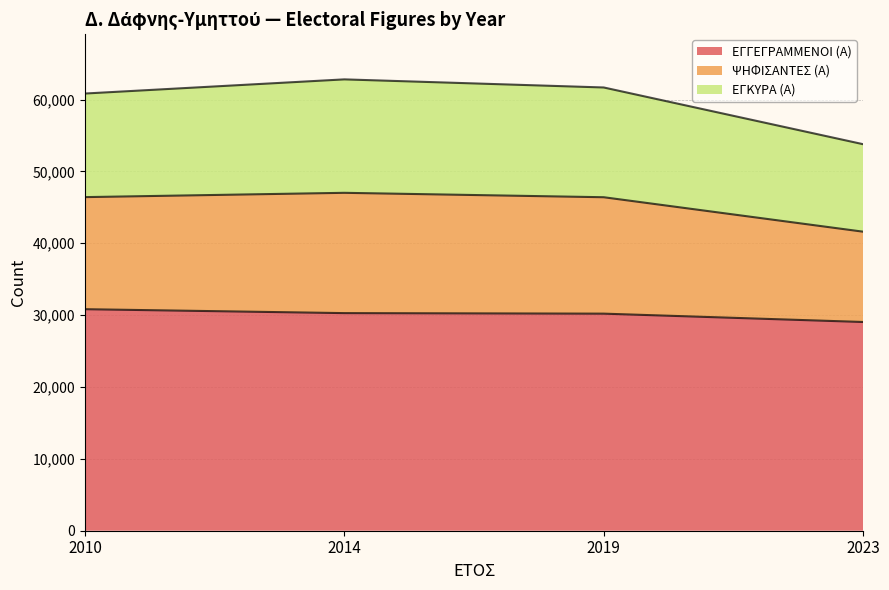

What is the total value across all series at 2014?

62807